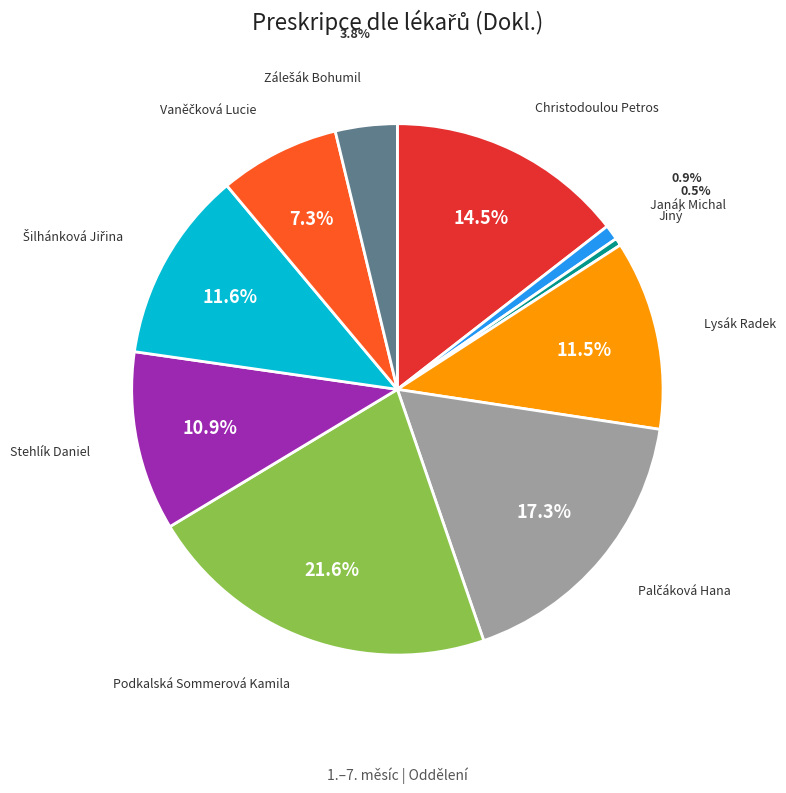

Approximately how many times larger is the value at Stehlík Daniel compared to Janák Michal?

11.9